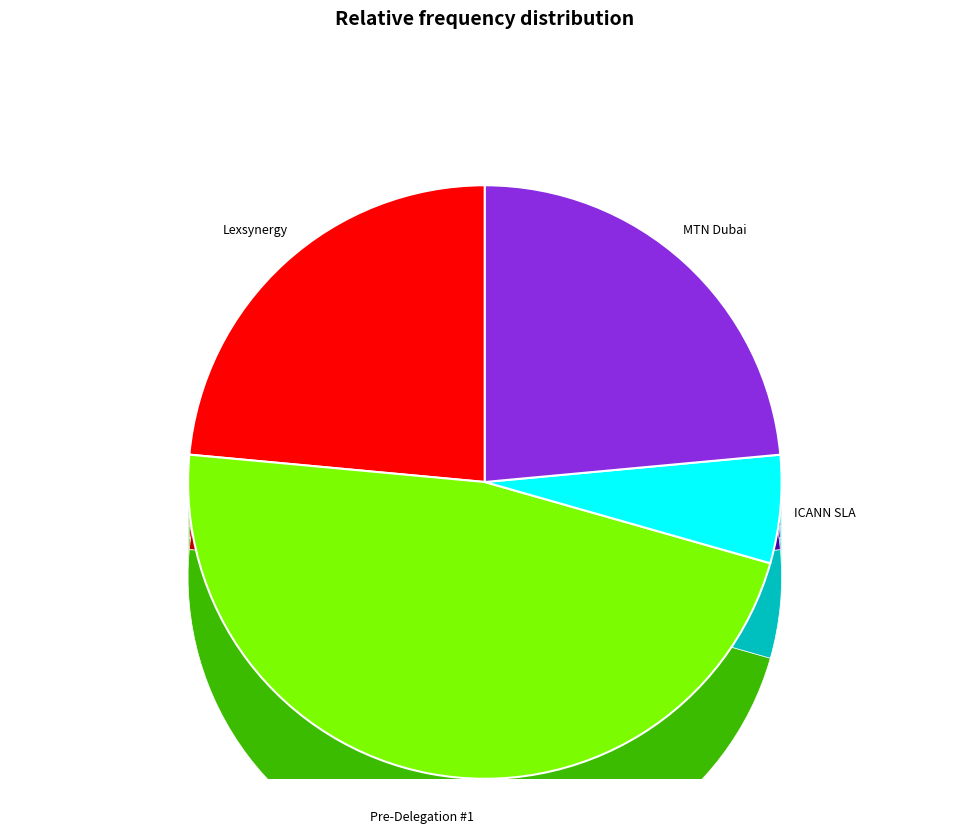

To the nearest percent, what is the average slice percentage?

25%